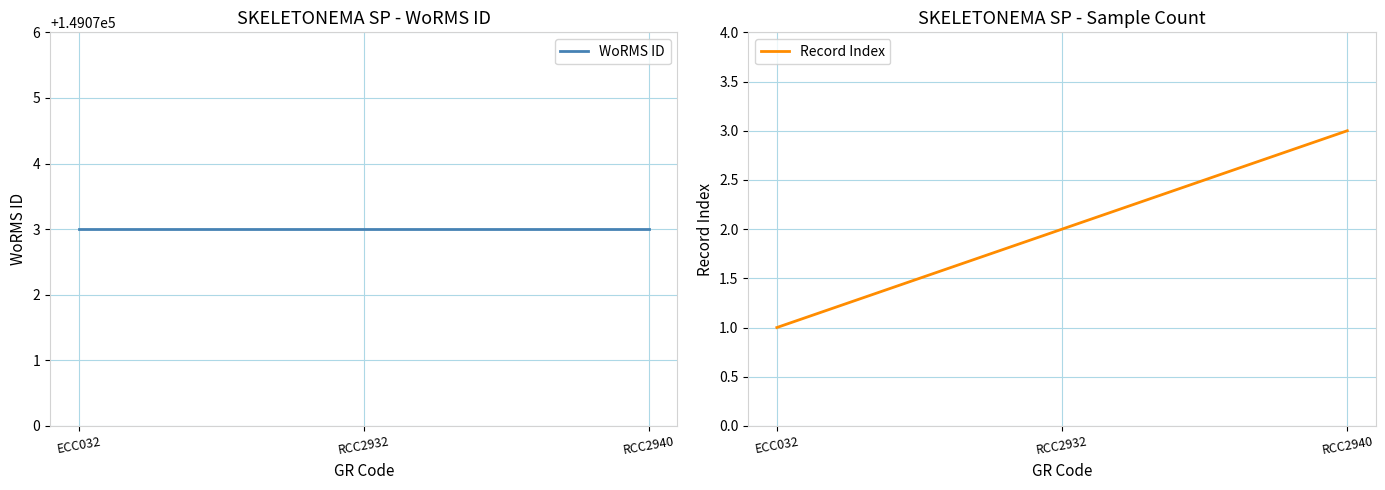

Which label corresponds to the smallest value in the chart?

ECC032